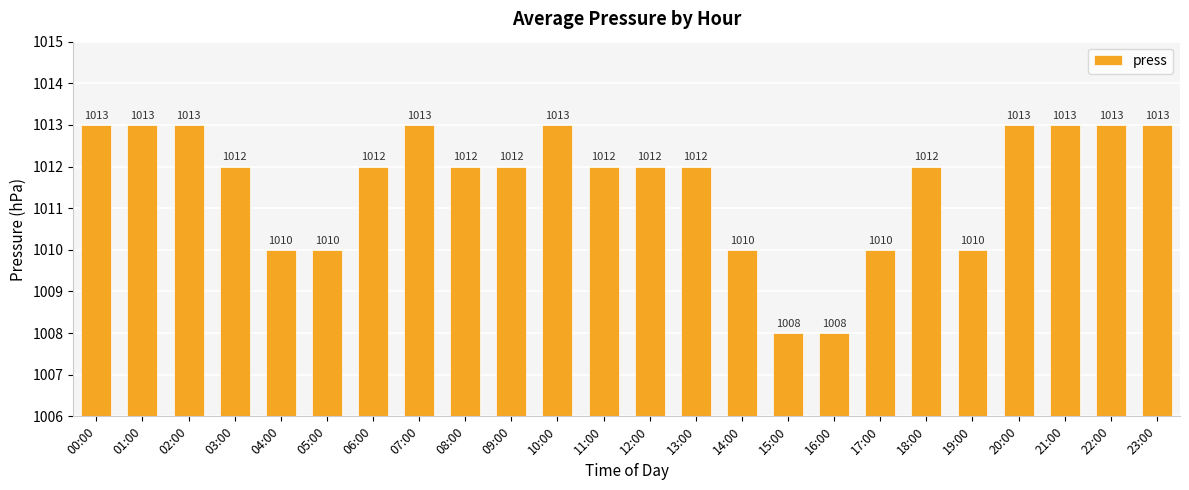

Are the bars grouped side by side (vs. stacked)?

No